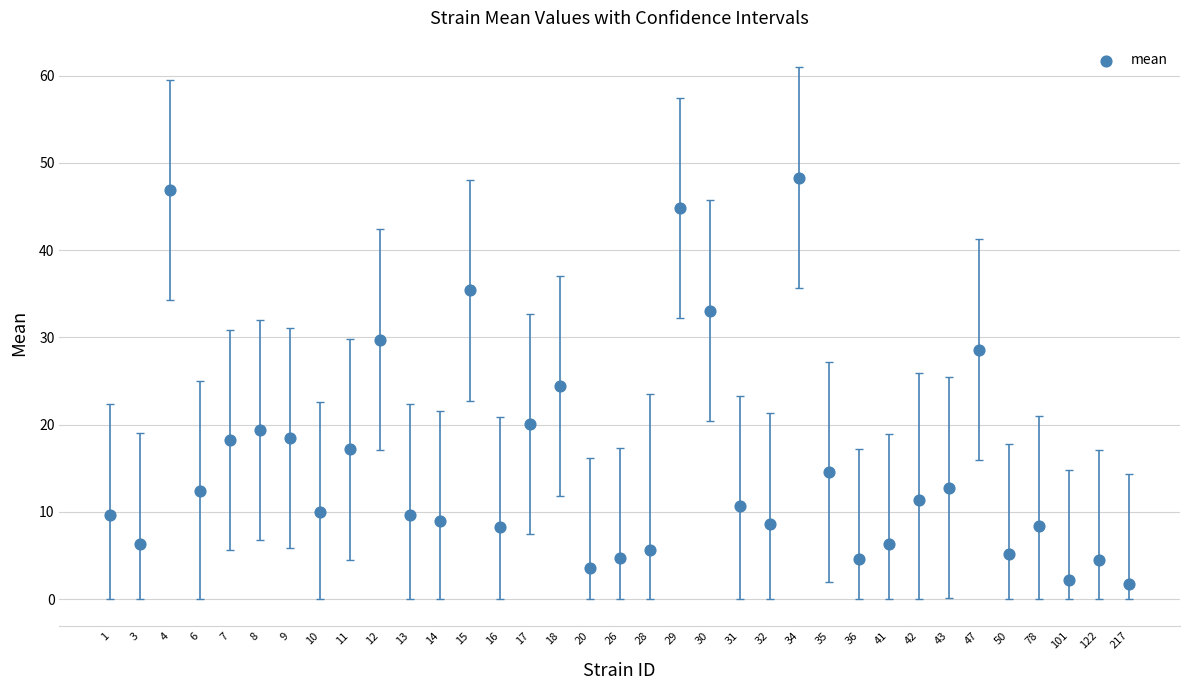

What is the range of Y values (max minus min)?

46.6